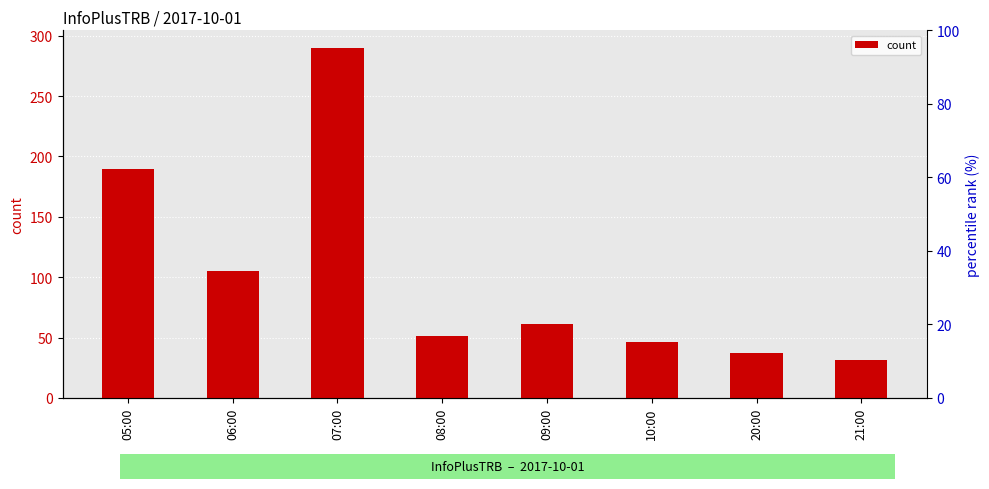

At which label does the data first exceed 61?

05:00